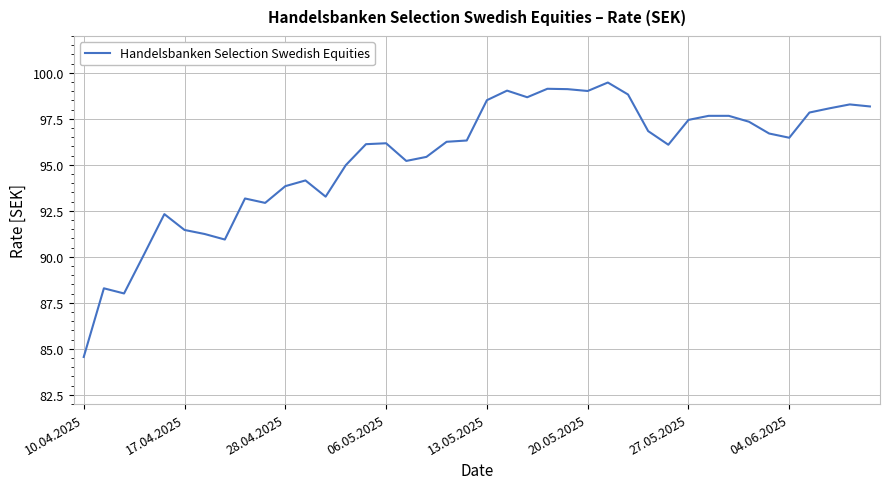

What is the maximum value shown in the chart?

99.5